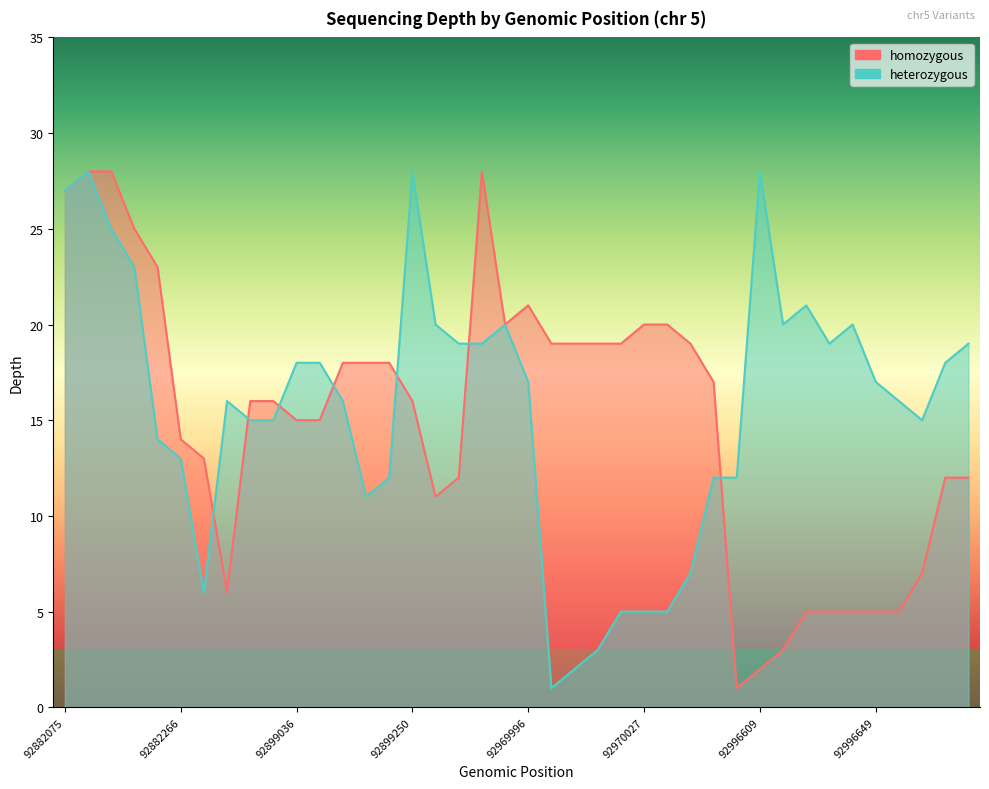

Is the value of homozygous at 92970027 greater than the value of heterozygous at 92899290?

No